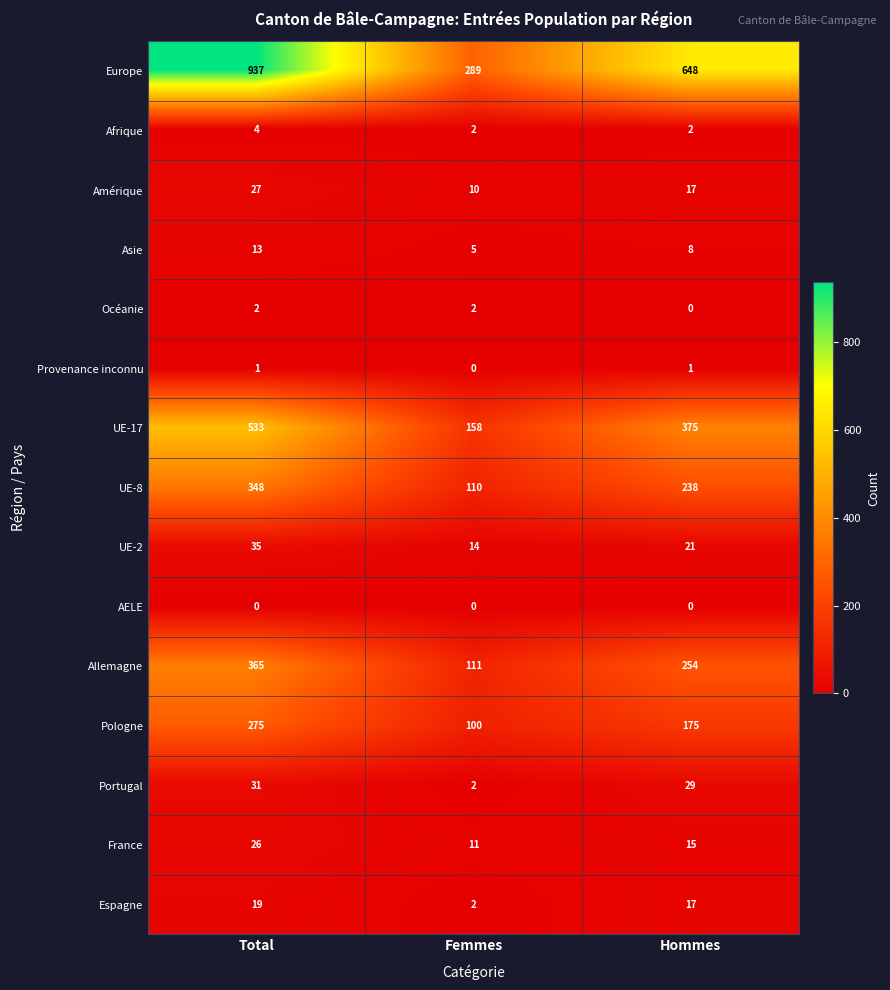

Is the value of Allemagne at Femmes greater than the value of Espagne at Hommes?

Yes